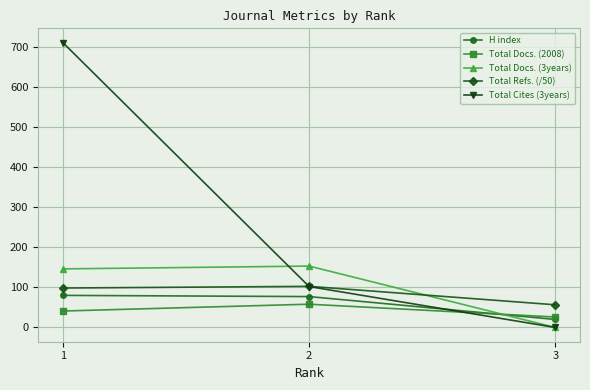

What are all the series names shown in the legend?

H index, Total Docs. (2008), Total Docs. (3years), Total Refs. (/50), Total Cites (3years)